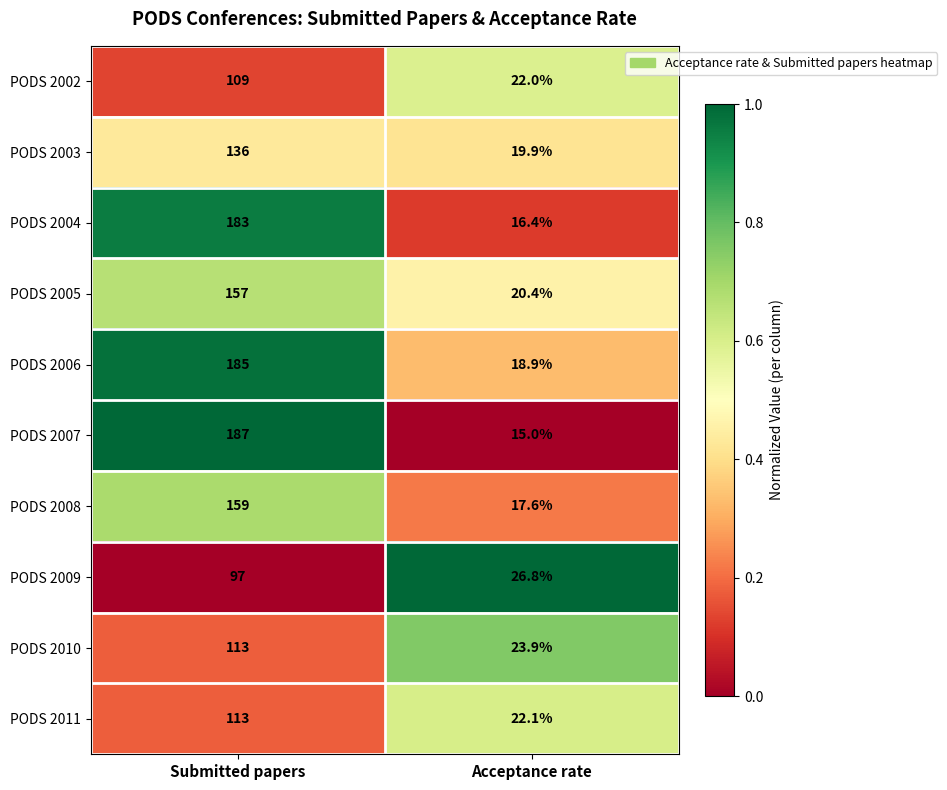

Is it true that PODS 2009 equals 26.8 at Acceptance rate?

True